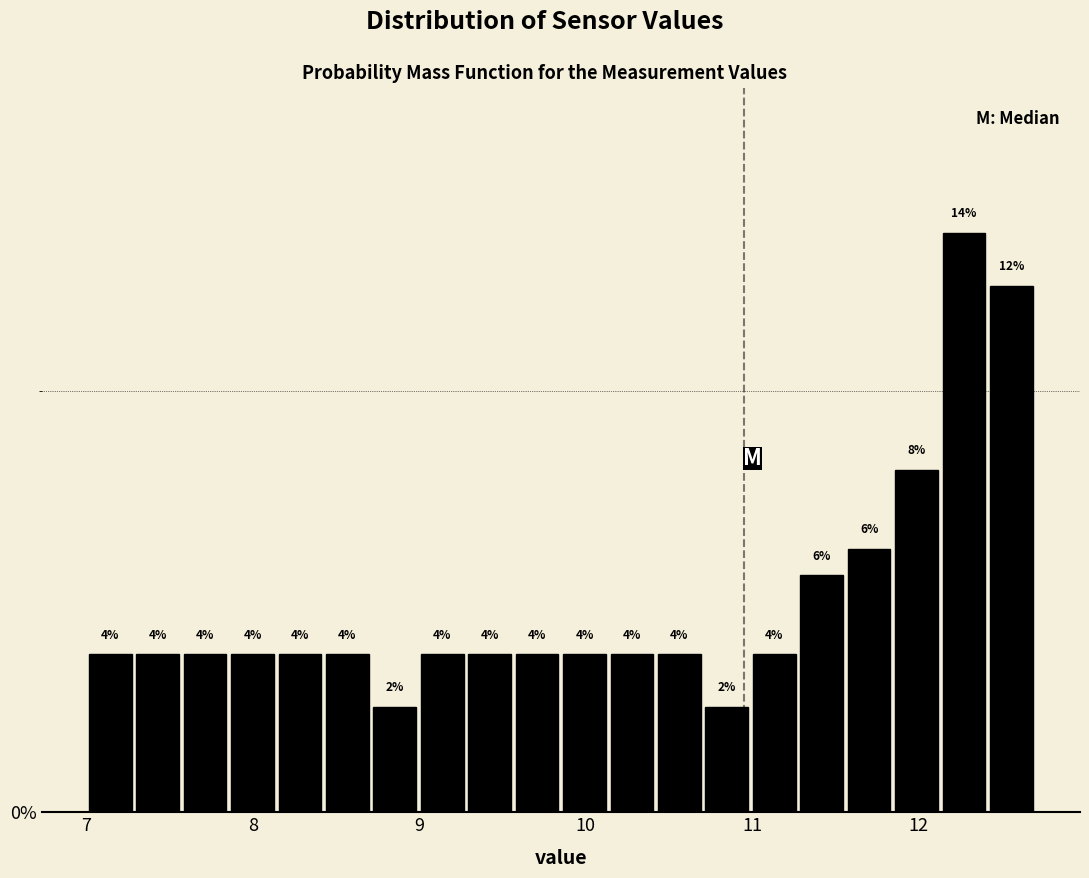

Read against the x-axis, roughly where is the centre of the tallest bar?

12.3